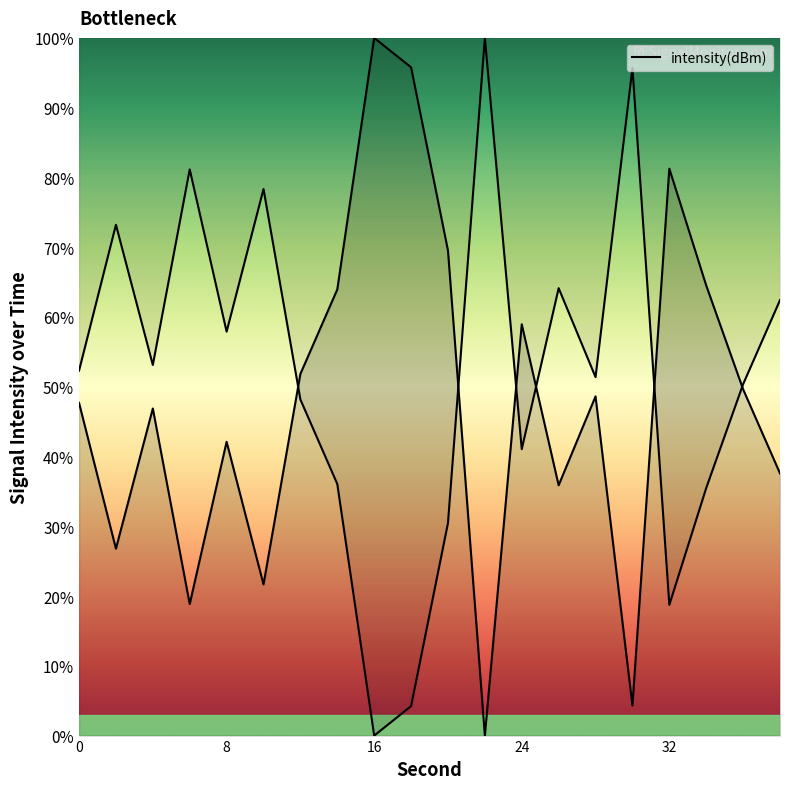

True or false: there are more than 2 points higher than both neighbors.

True